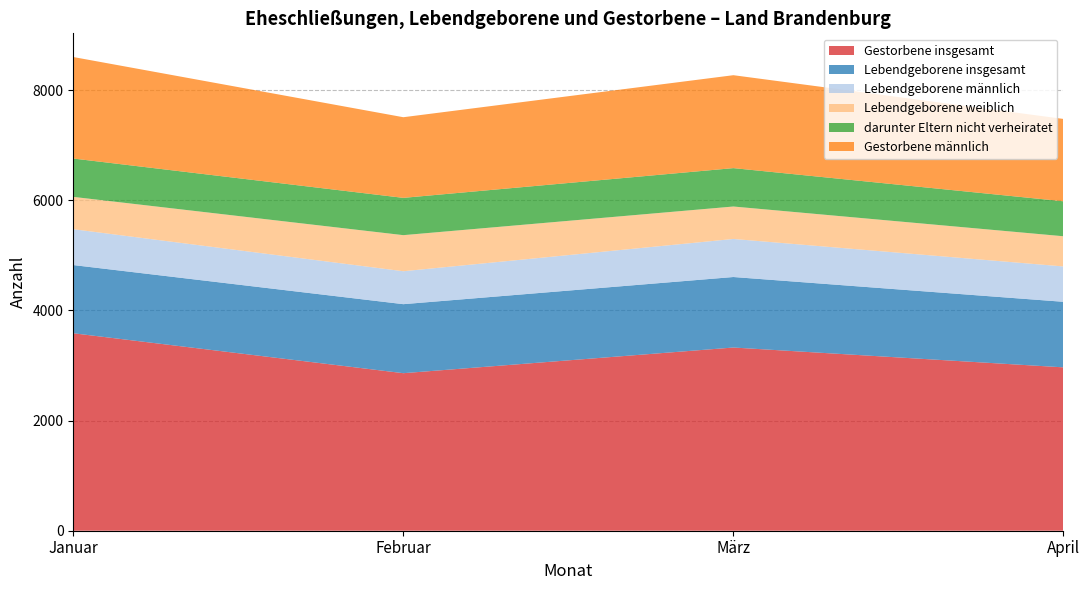

Reading right to left, what are all the values shown in this chart?

Gestorbene insgesamt: April=2966	März=3326	Februar=2860	Januar=3585
Lebendgeborene insgesamt: April=1190	März=1280	Februar=1253	Januar=1238
Lebendgeborene männlich: April=642	März=691	Februar=598	Januar=651
Lebendgeborene weiblich: April=548	März=589	Februar=655	Januar=587
darunter Eltern nicht verheiratet: April=635	März=697	Februar=677	Januar=696
Gestorbene männlich: April=1495	März=1687	Februar=1464	Januar=1843